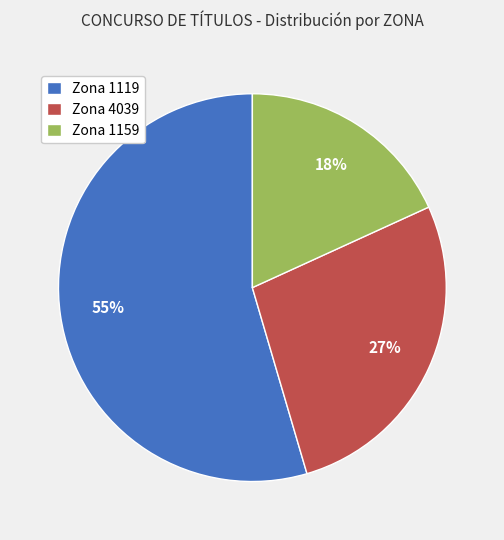

Is there a majority slice in this chart?

Yes